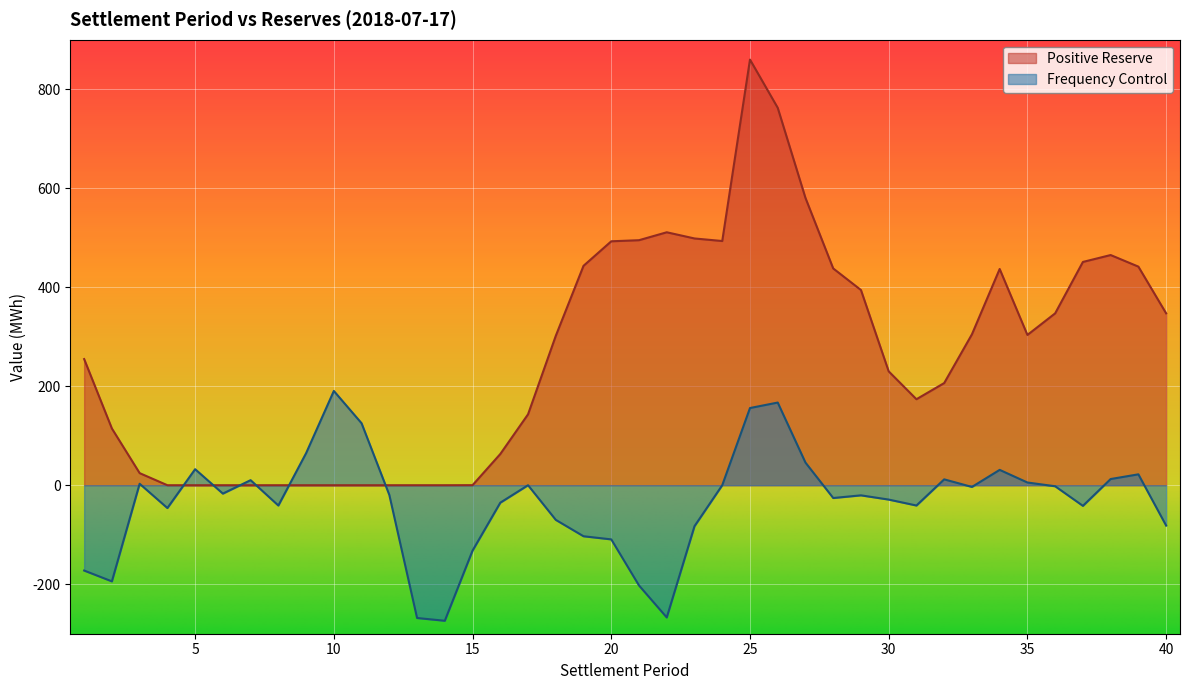

What is the value of the Positive Reserve point at the 2nd from the left?

114.6